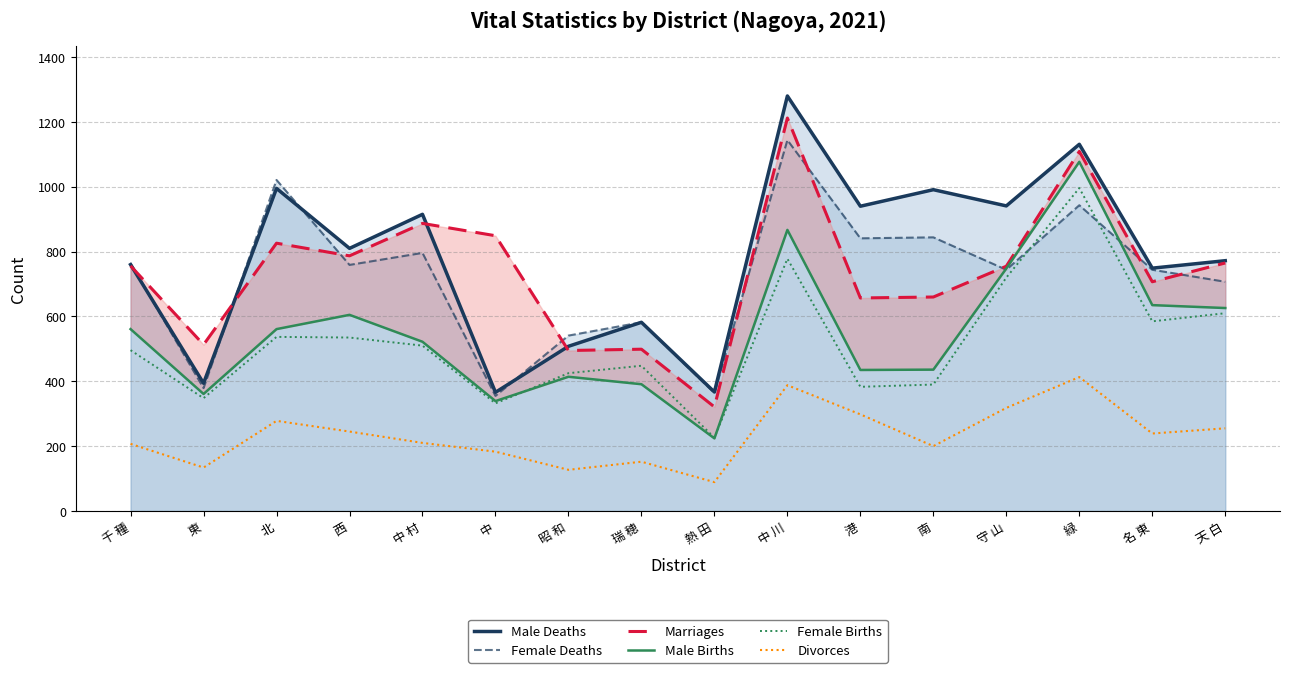

Which category has the lowest value in the Male Deaths series?

中